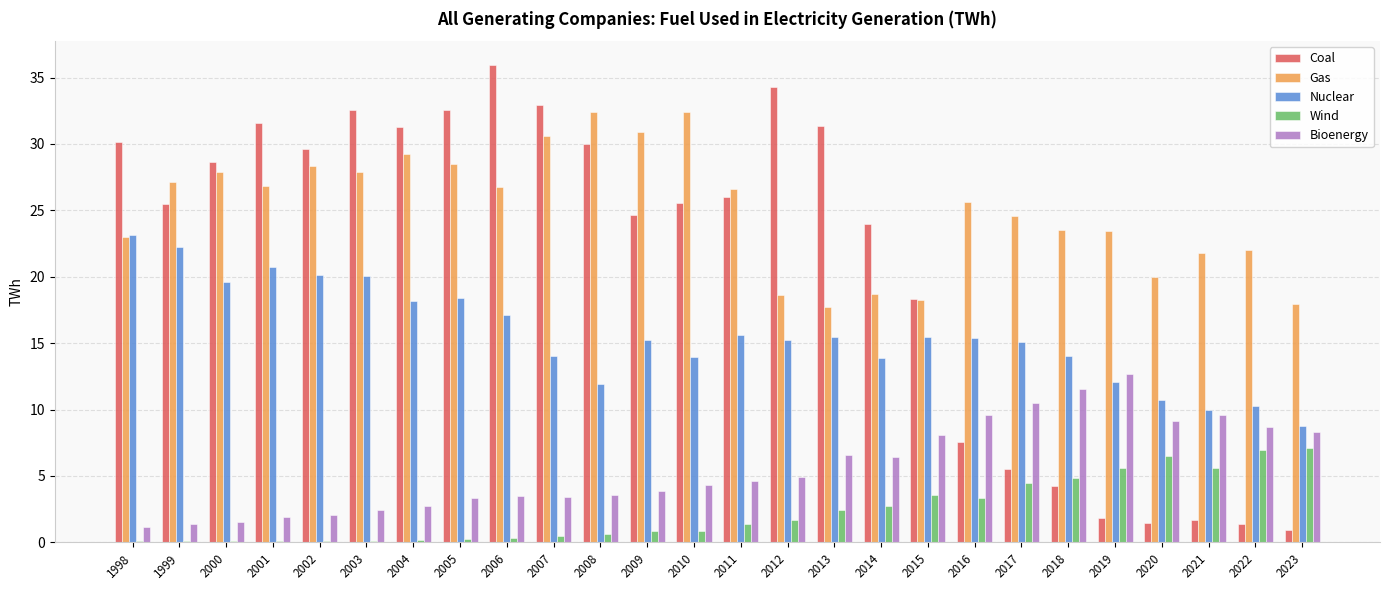

What is the sum of all Coal values?

549.6